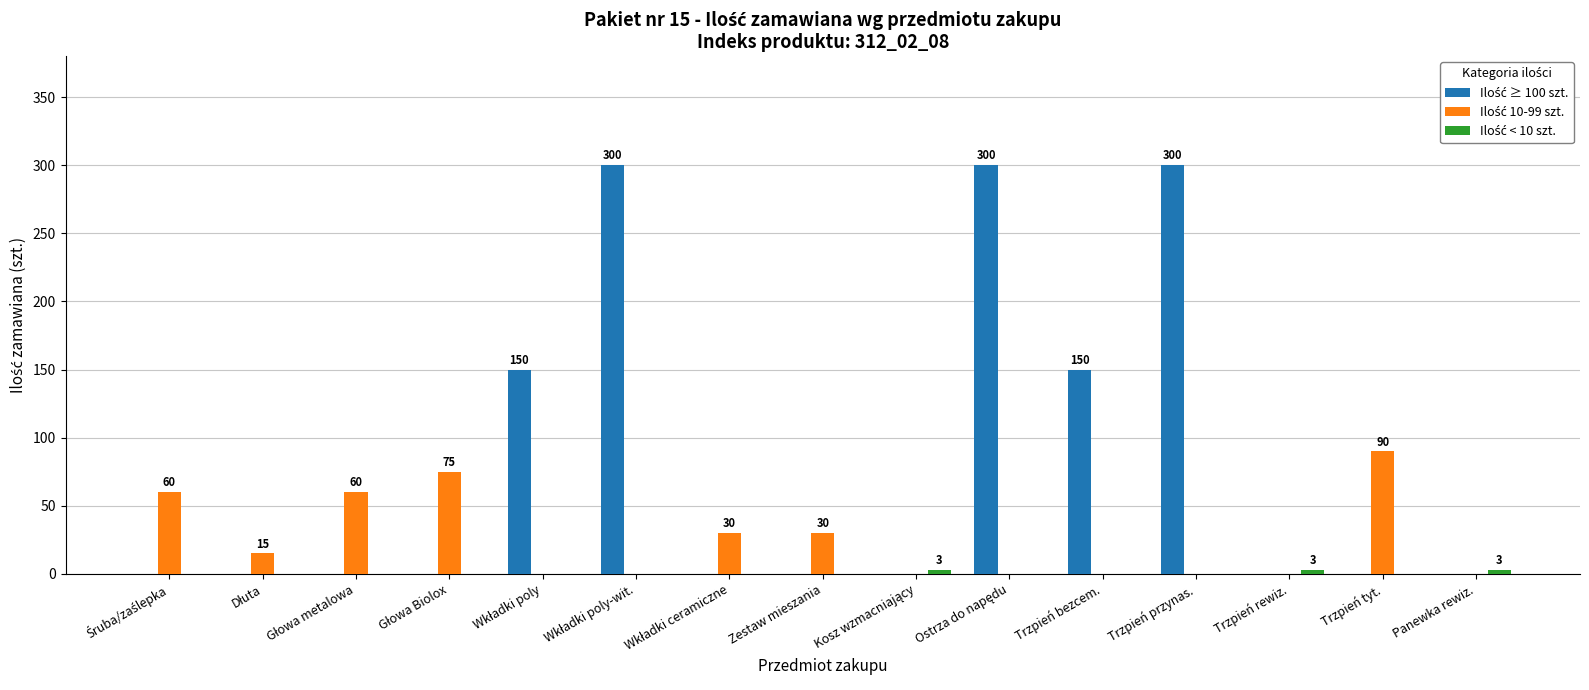

What is the difference between the highest and lowest values at Głowa Biolox?

75